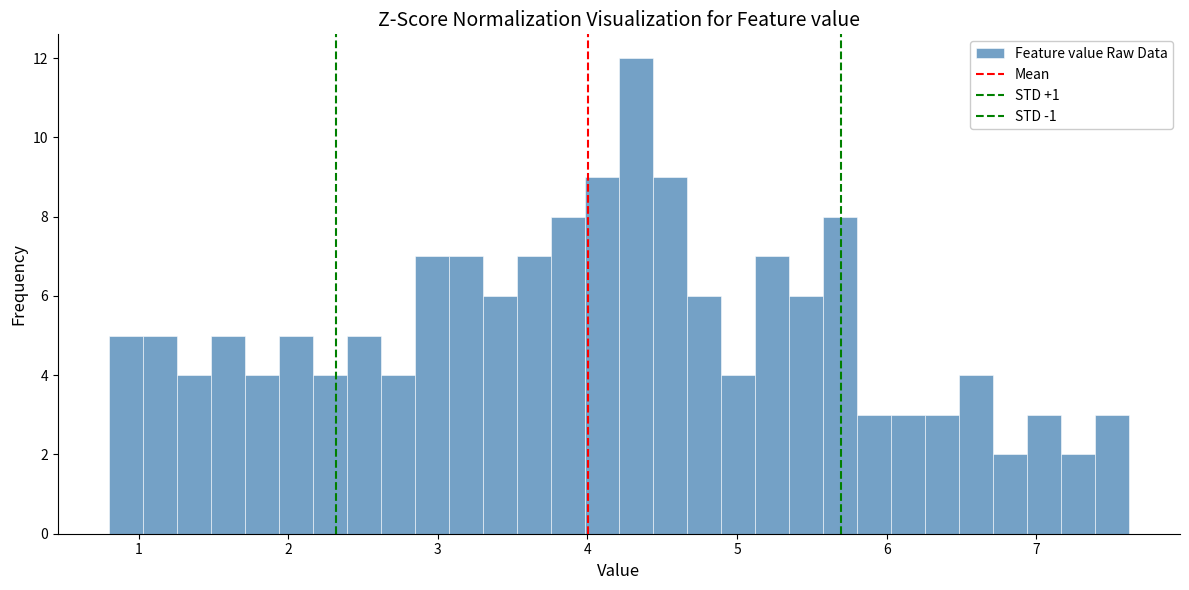

Around what value on the x-axis is the tallest bar? Give the approximate position of its centre, as read against the axis.

4.3